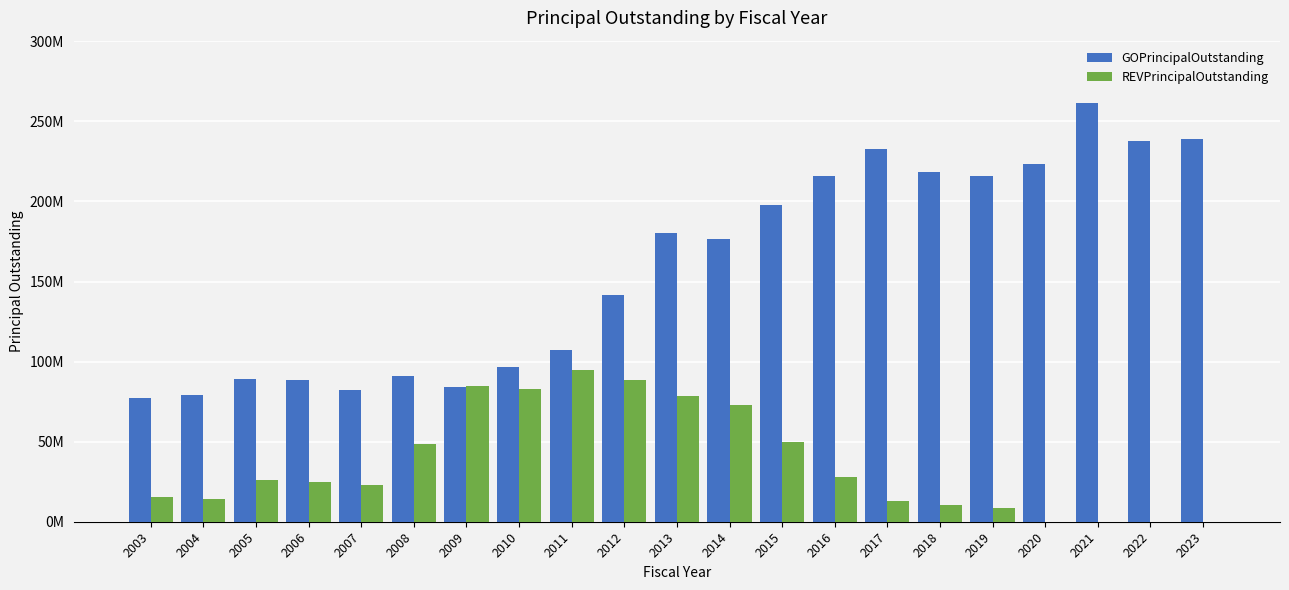

Does the chart contain stacked bars?

No